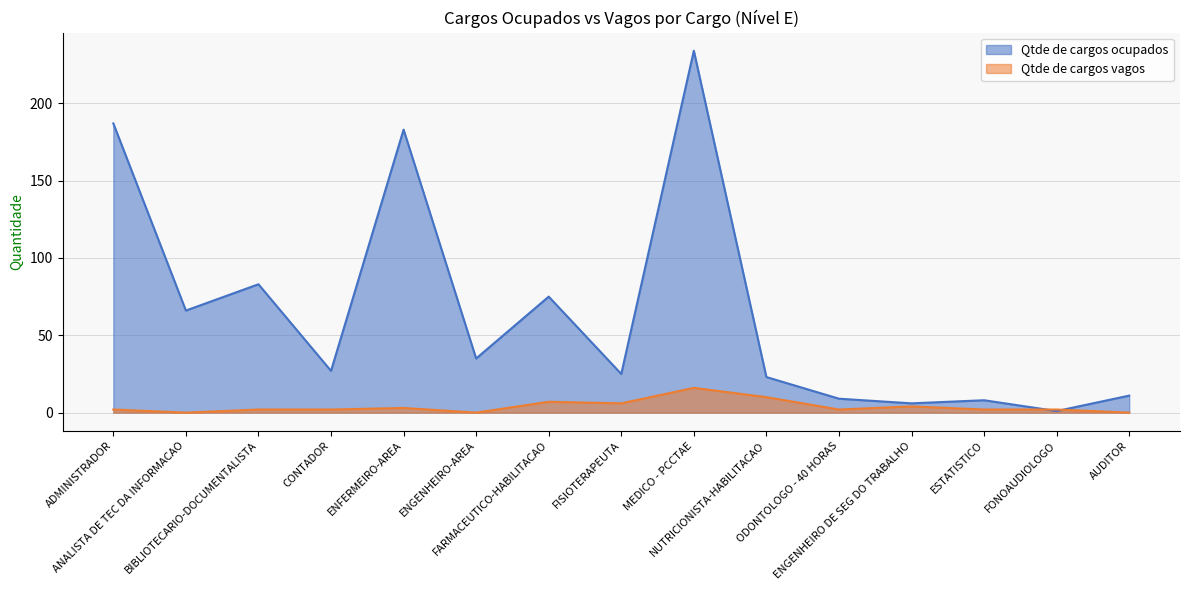

Between ENFERMEIRO-AREA and MEDICO - PCCTAE, which is larger?

MEDICO - PCCTAE